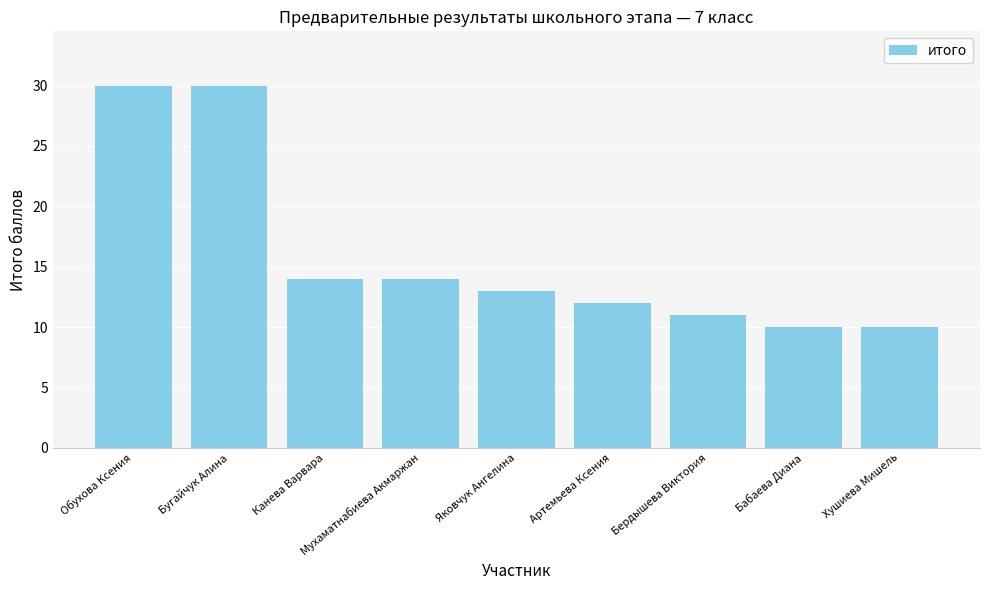

What position from the right is Канева Варвара?

7